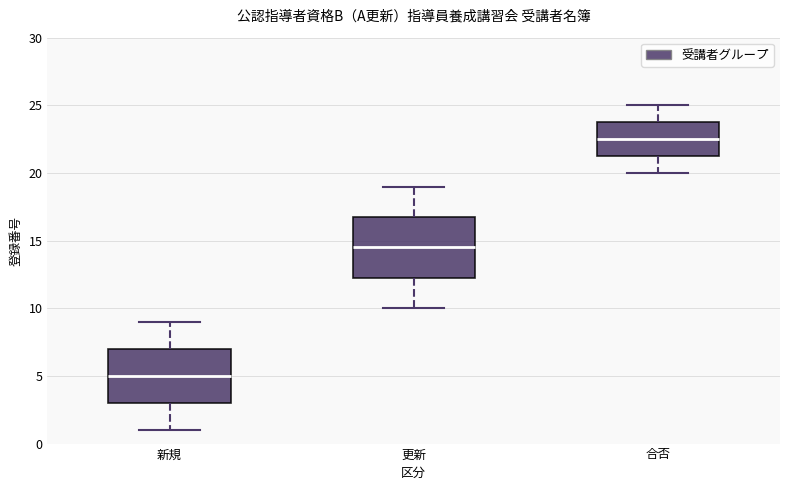

Reading left to right, read every box against the y-axis: the position of its median line, the range the box covers, and the ends of its whiskers. The values are not printed on the chart, so give them approximately, as read against the axis.

新規: median 5.0, box 3.0 to 7.0, whiskers 1.0 to 9.0
更新: median 14.5, box 12.5 to 17.0, whiskers 10.0 to 19.0
合否: median 22.5, box 21.5 to 24.0, whiskers 20.0 to 25.0